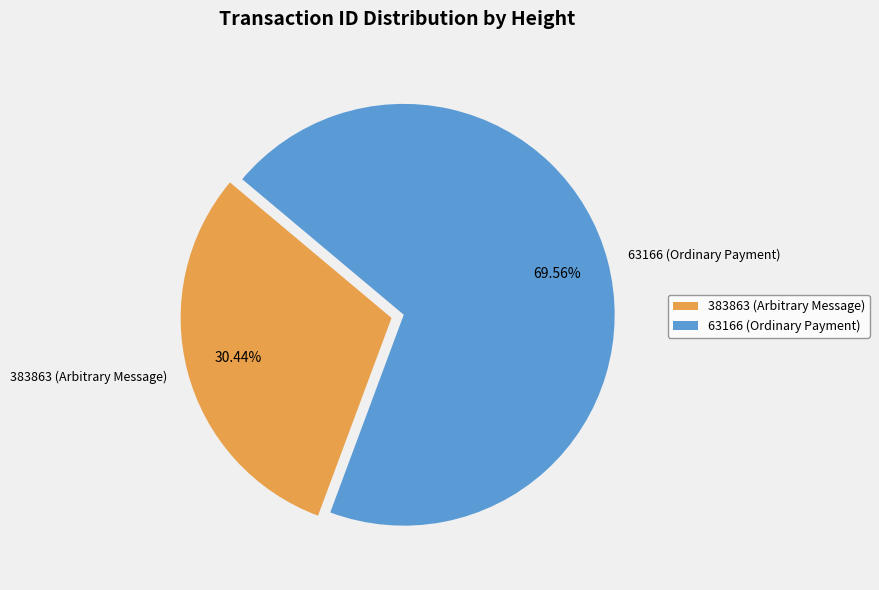

How many segments does this pie chart have?

2